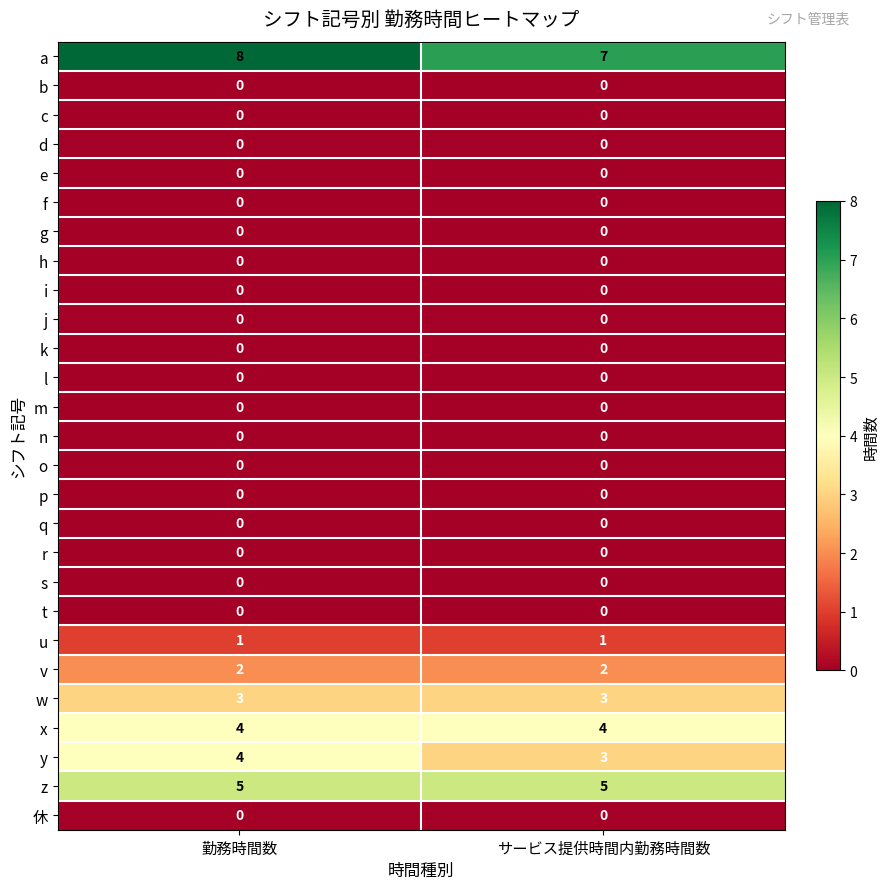

What is the highest value of the x series?

4